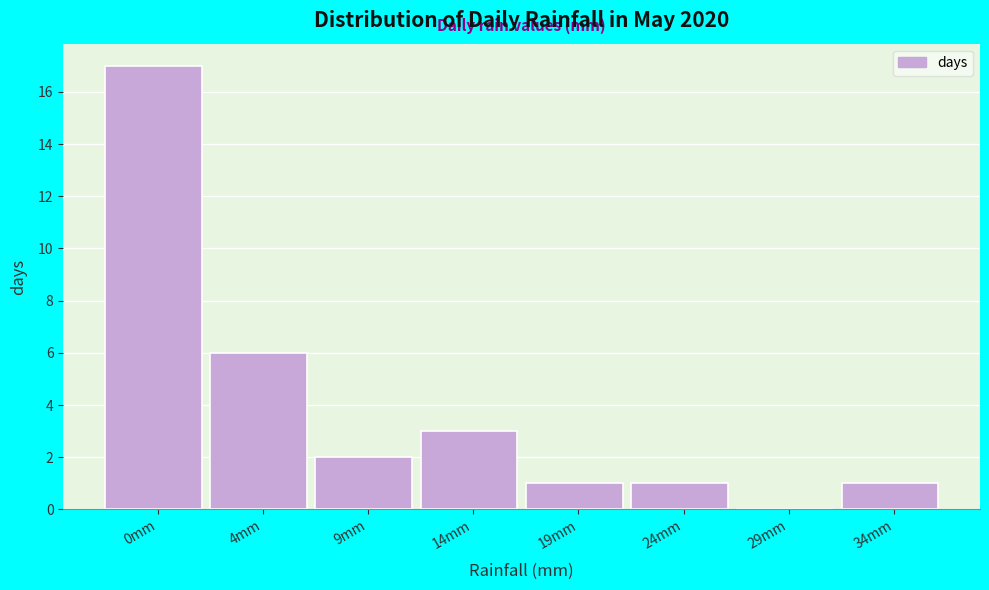

Reading left to right, what are all the values shown in this chart?

0mm=17	4mm=6	9mm=2	14mm=3	19mm=1	24mm=1	29mm=0	34mm=1